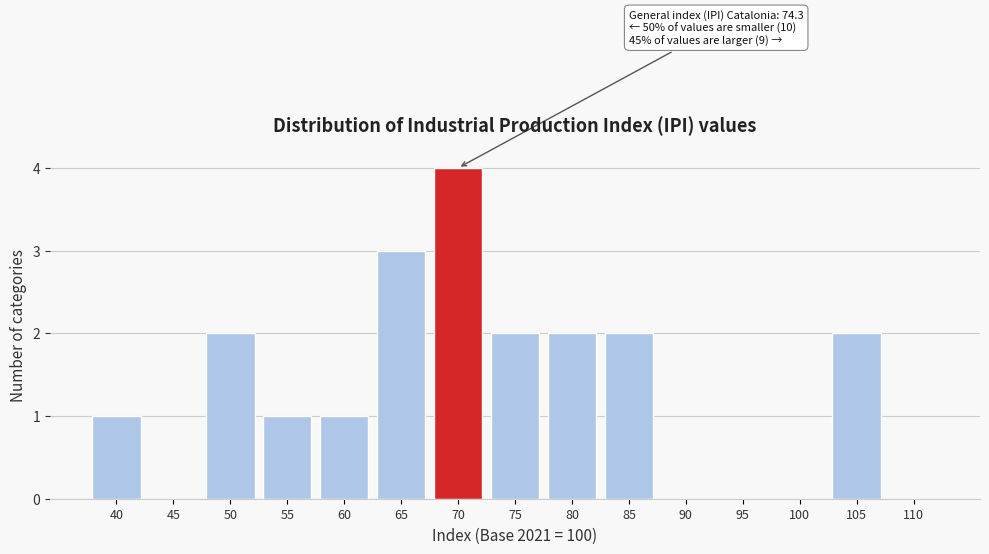

Reading left to right, extract all data points from this chart.

40=1	45=0	50=2	55=1	60=1	65=3	70=4	75=2	80=2	85=2	90=0	95=0	100=0	105=2	110=0